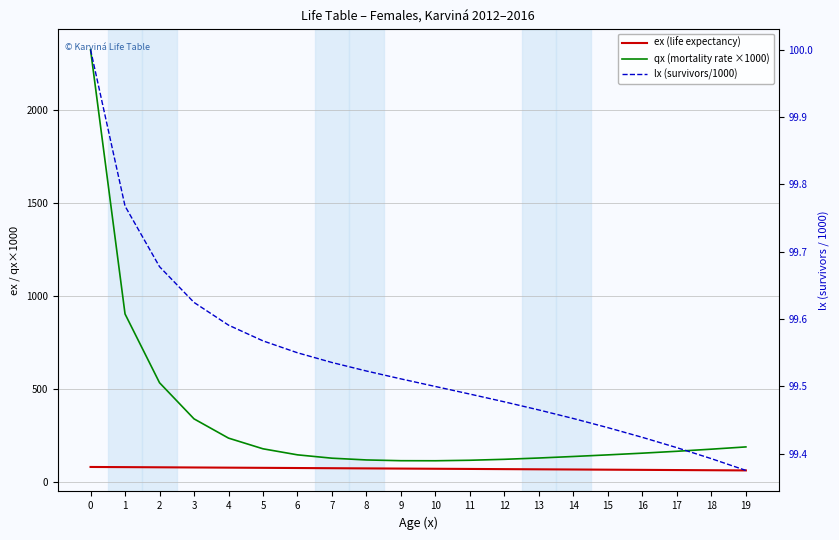

Is it true that lx (survivors/1000) equals 99.5 at 7?

True